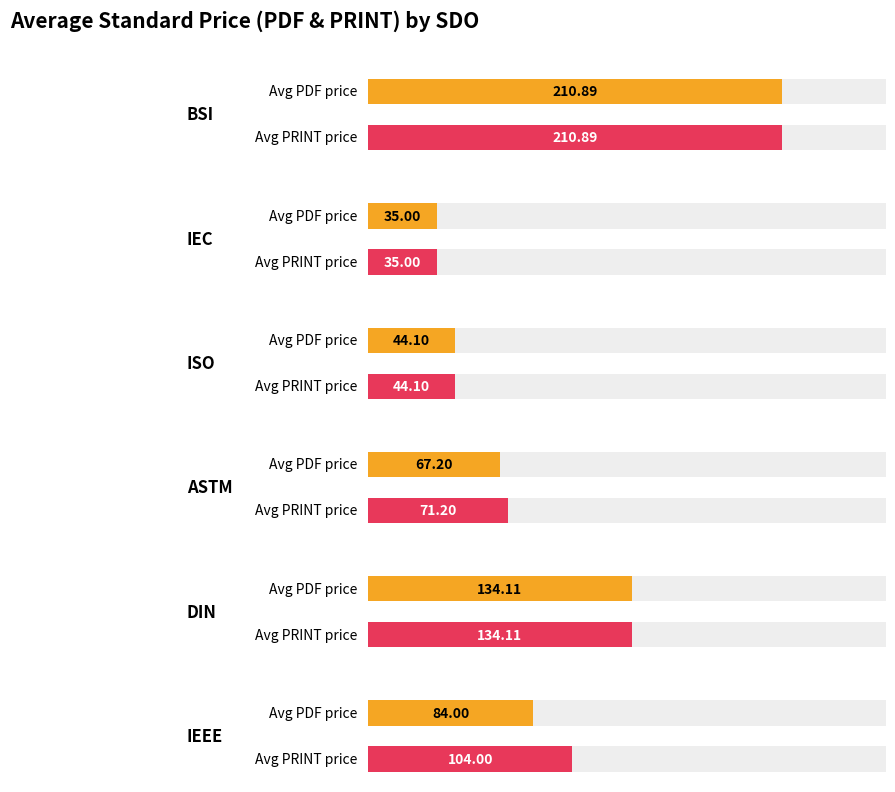

Where is Price (PRINT) nearest to the value 130?

DIN